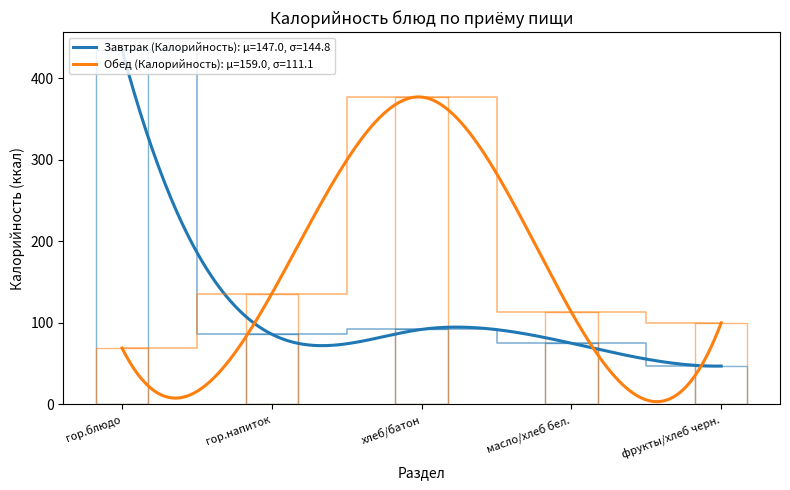

How many data points does each series have?

5